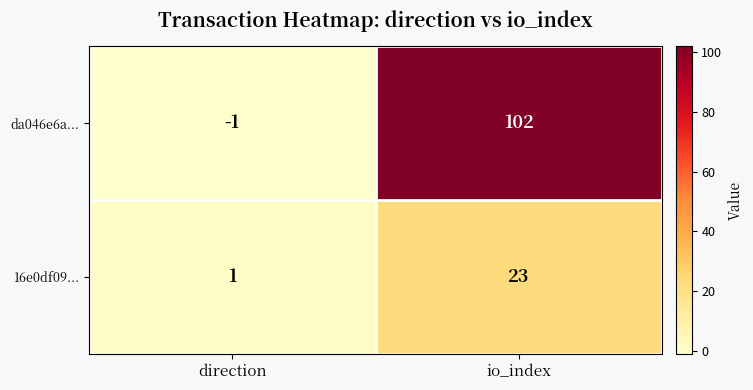

At which label is da046e6a... closest to 50?

direction